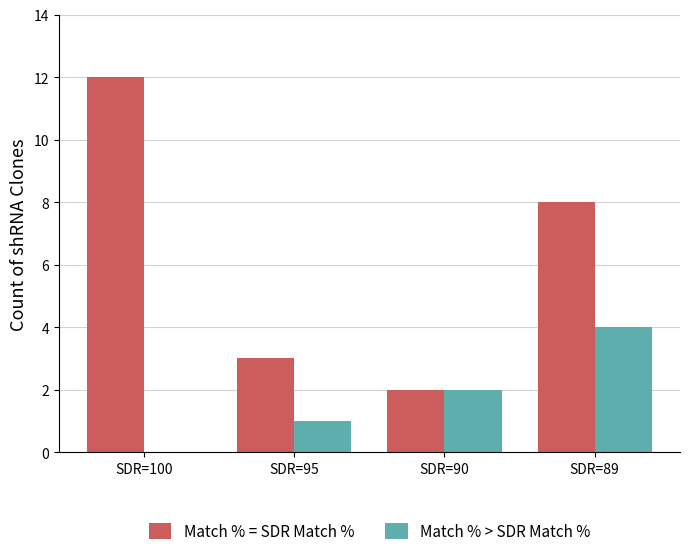

What value does the Match % > SDR Match % series have at SDR=89?

4